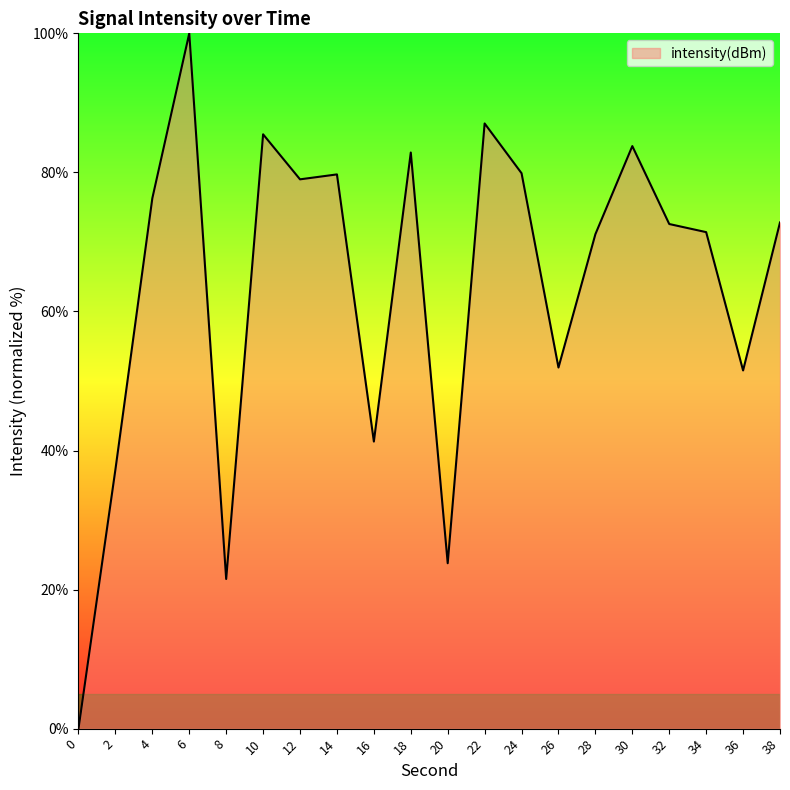

What is the maximum value shown in the chart?

100.0